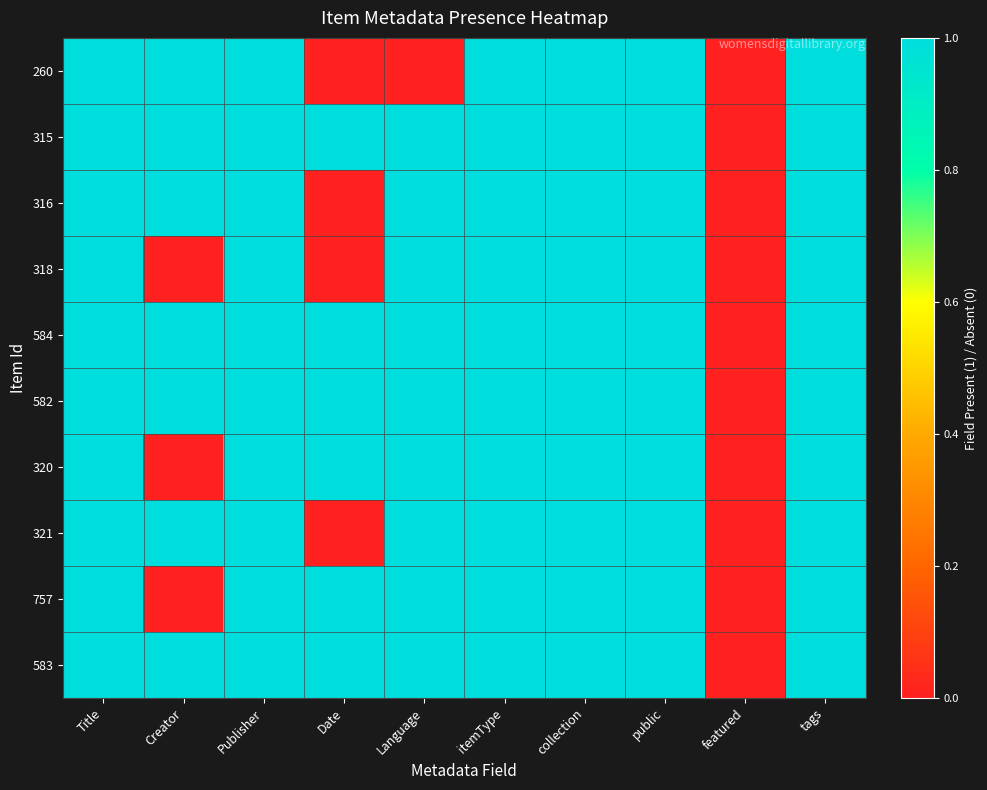

Reading left to right, what are all the values shown in this chart?

260: Title=1	Creator=1	Publisher=1	Date=0	Language=0	itemType=1	collection=1	public=1	featured=0	tags=1
315: Title=1	Creator=1	Publisher=1	Date=1	Language=1	itemType=1	collection=1	public=1	featured=0	tags=1
316: Title=1	Creator=1	Publisher=1	Date=0	Language=1	itemType=1	collection=1	public=1	featured=0	tags=1
318: Title=1	Creator=0	Publisher=1	Date=0	Language=1	itemType=1	collection=1	public=1	featured=0	tags=1
584: Title=1	Creator=1	Publisher=1	Date=1	Language=1	itemType=1	collection=1	public=1	featured=0	tags=1
582: Title=1	Creator=1	Publisher=1	Date=1	Language=1	itemType=1	collection=1	public=1	featured=0	tags=1
320: Title=1	Creator=0	Publisher=1	Date=1	Language=1	itemType=1	collection=1	public=1	featured=0	tags=1
321: Title=1	Creator=1	Publisher=1	Date=0	Language=1	itemType=1	collection=1	public=1	featured=0	tags=1
757: Title=1	Creator=0	Publisher=1	Date=1	Language=1	itemType=1	collection=1	public=1	featured=0	tags=1
583: Title=1	Creator=1	Publisher=1	Date=1	Language=1	itemType=1	collection=1	public=1	featured=0	tags=1